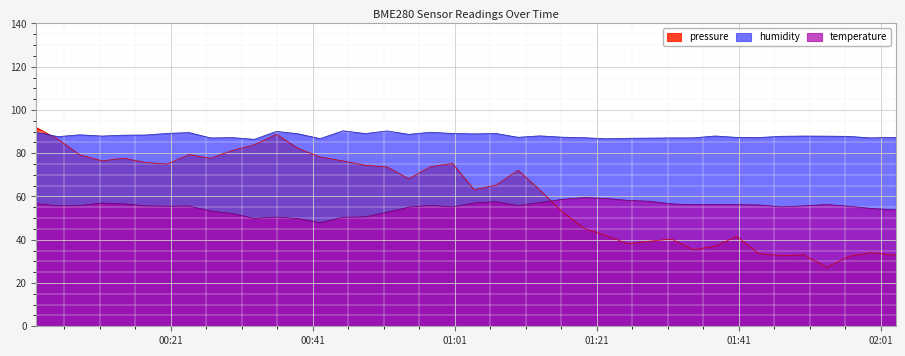

How many categories are shown in the chart?

40